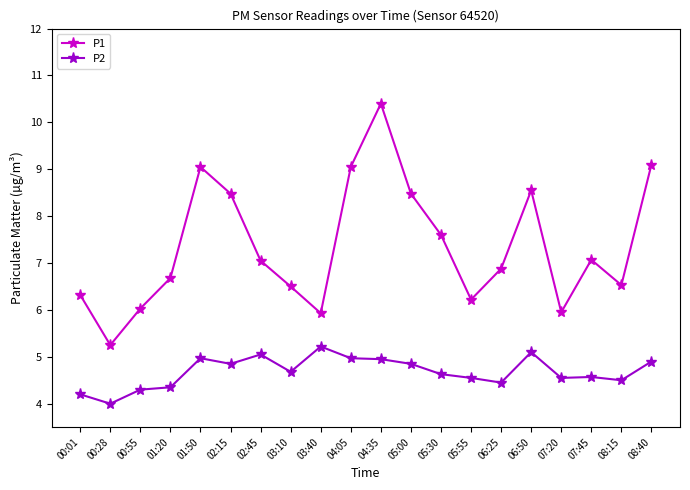

What is the average value of the P1 series?

7.4